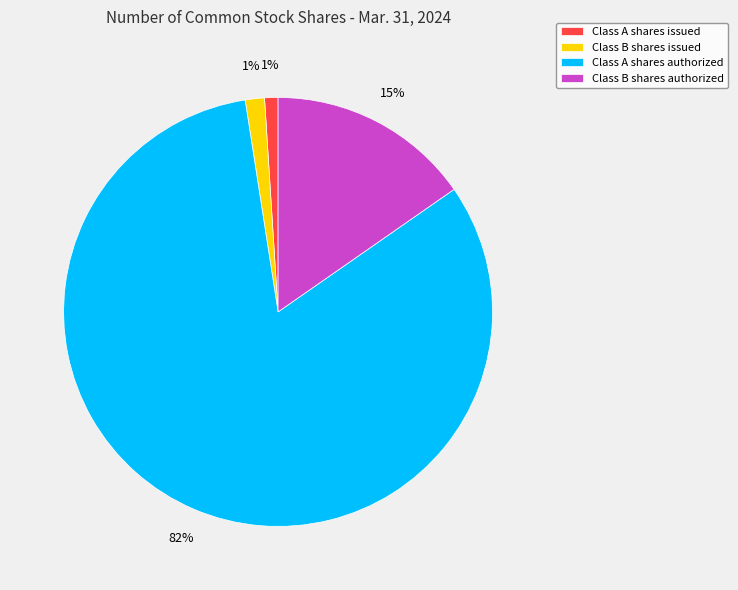

Count the number of slices in the pie.

4